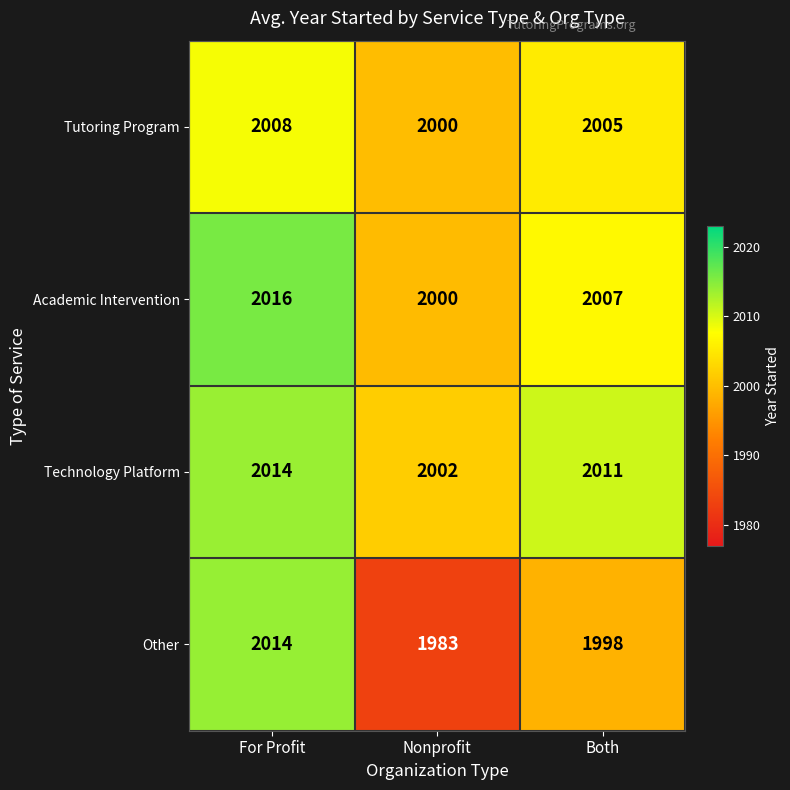

What is the sum of all Academic Intervention values?

6023